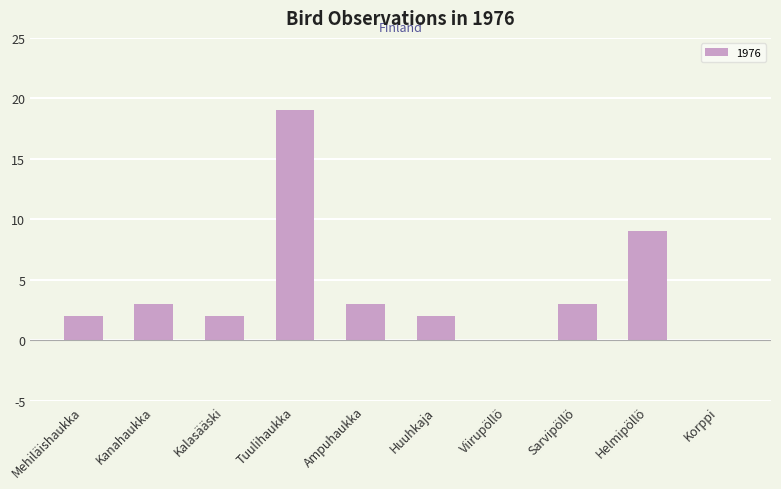

At which label is the value closest to 9?

Helmipöllö